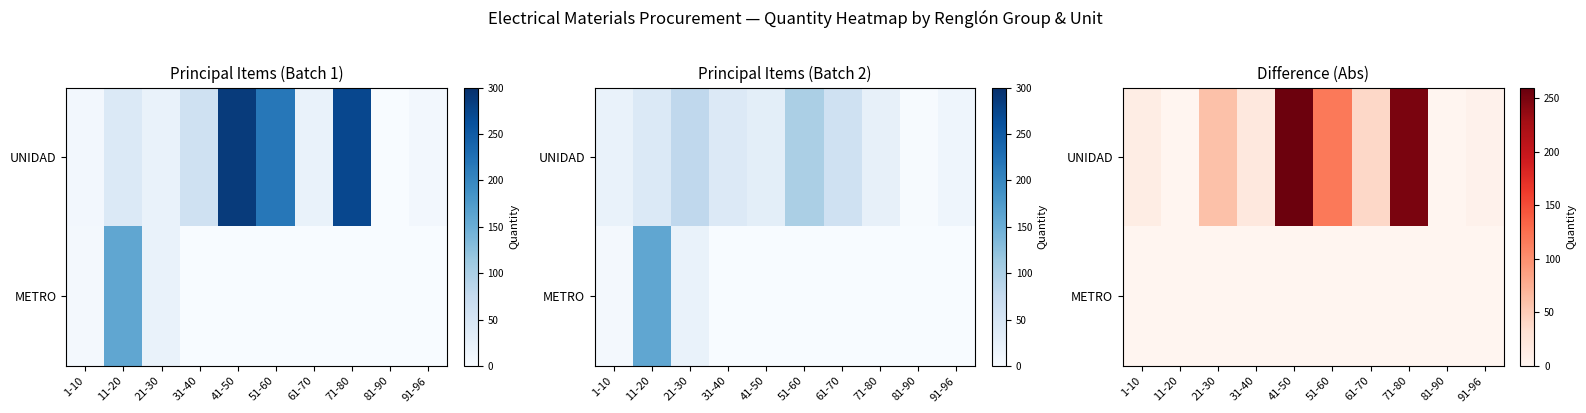

Is the value of METRO at 21-30 greater than the value of UNIDAD at 71-80?

No